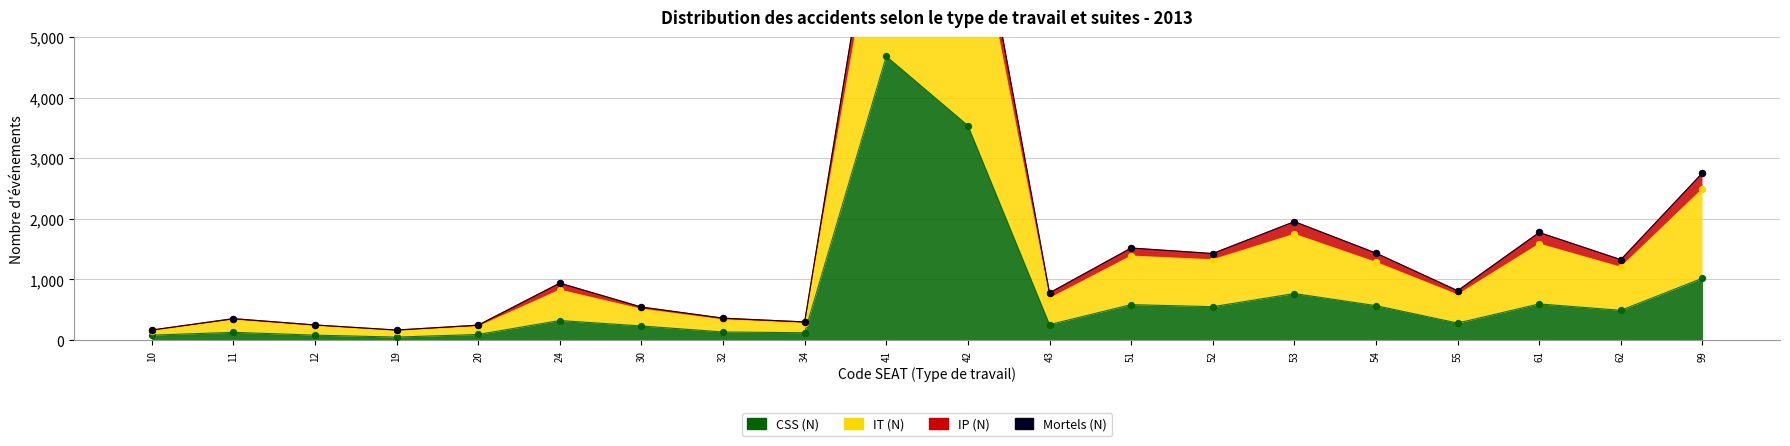

At which category is the sum across all series the highest?

41